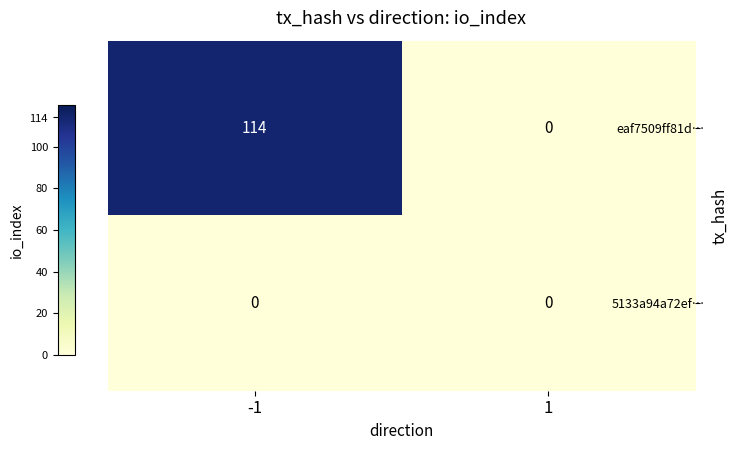

What value does the eaf7509ff81d… series have at -1, to the nearest 10?

110